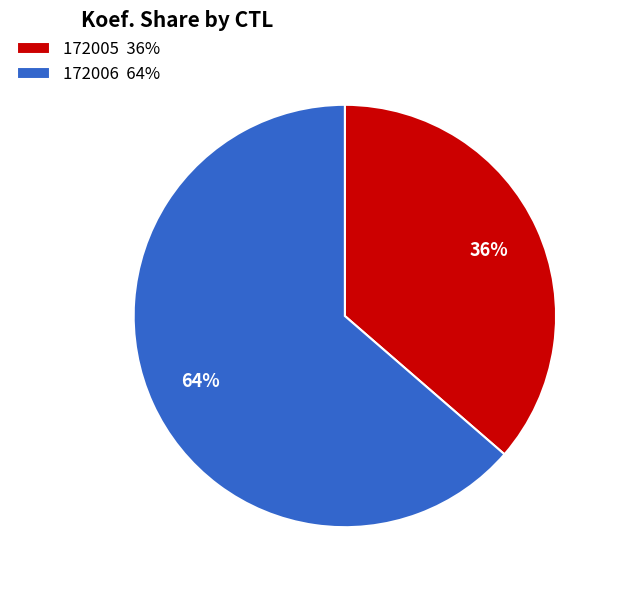

Which slice is the largest?

172006